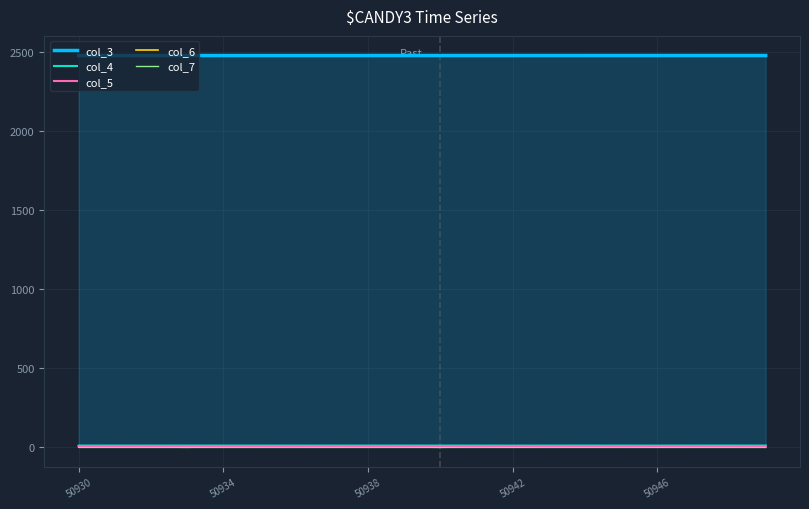

The value of col_6 at 14 is 1.4. True or false?

False